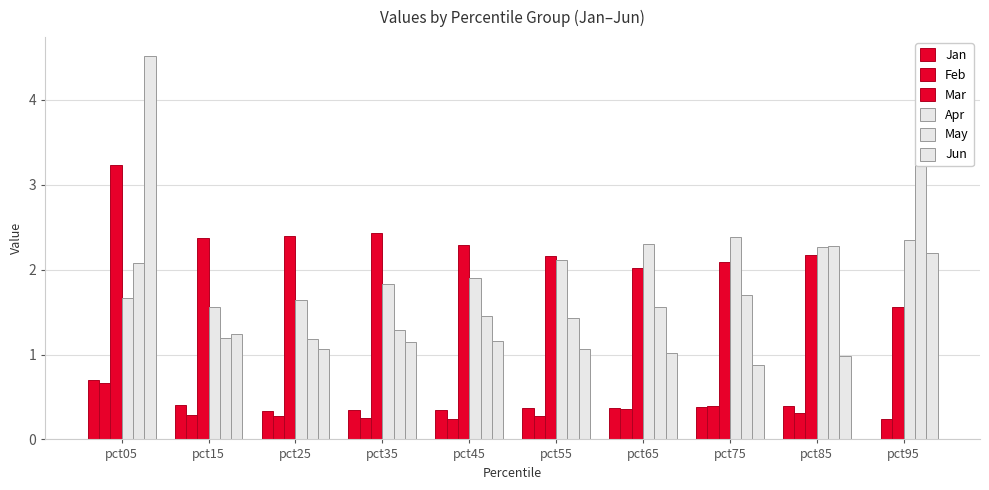

List the labels in order of Jan value, smallest first.

pct95, pct25, pct35, pct45, pct65, pct55, pct75, pct85, pct15, pct05